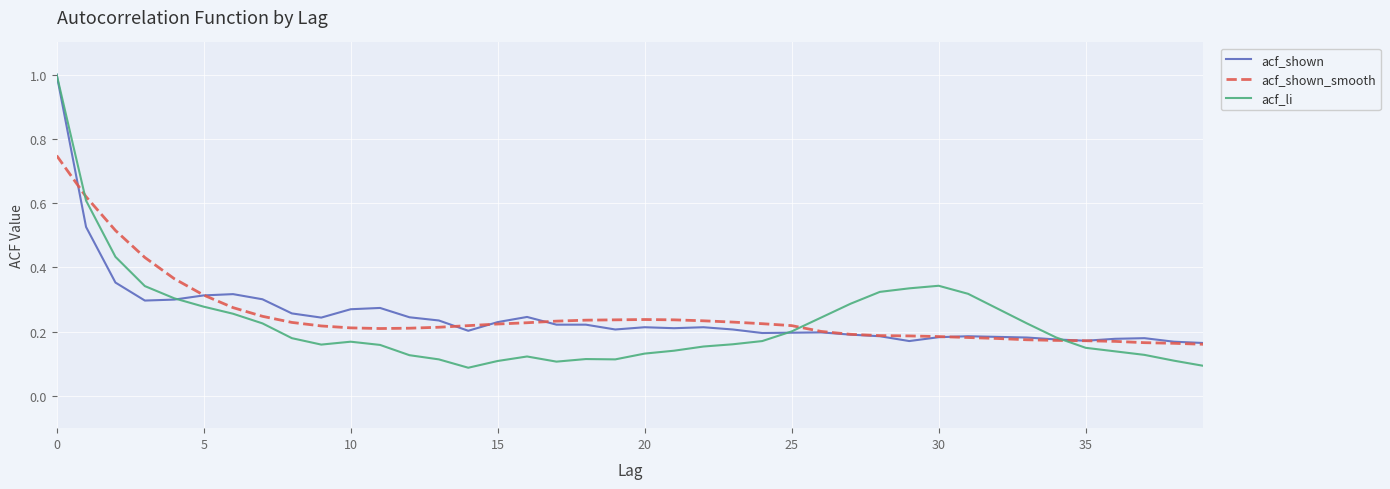

What are all the series names shown in the legend?

acf_shown, acf_shown_smooth, acf_li